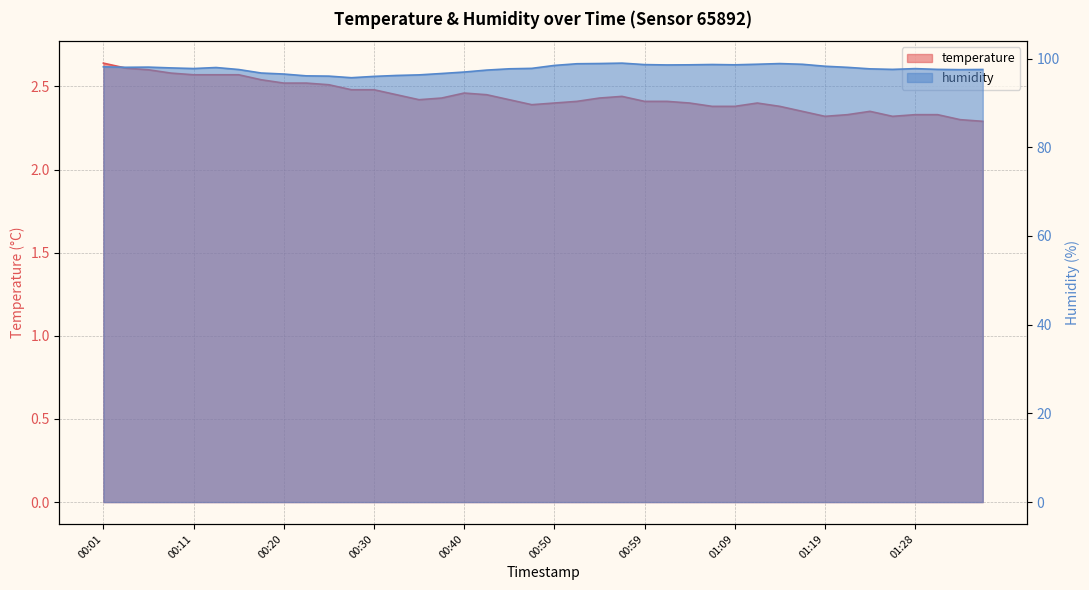

Is it true that temperature equals 2.4 at 01:16?

True